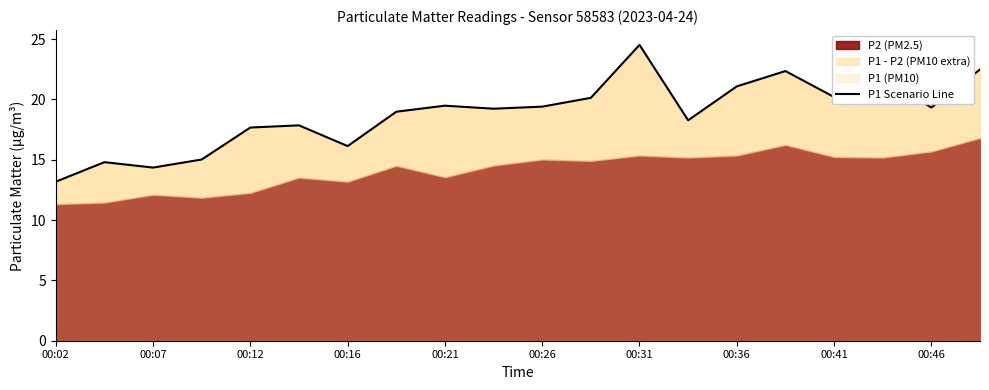

Which has a higher value, 00:07 or 00:02?

00:07